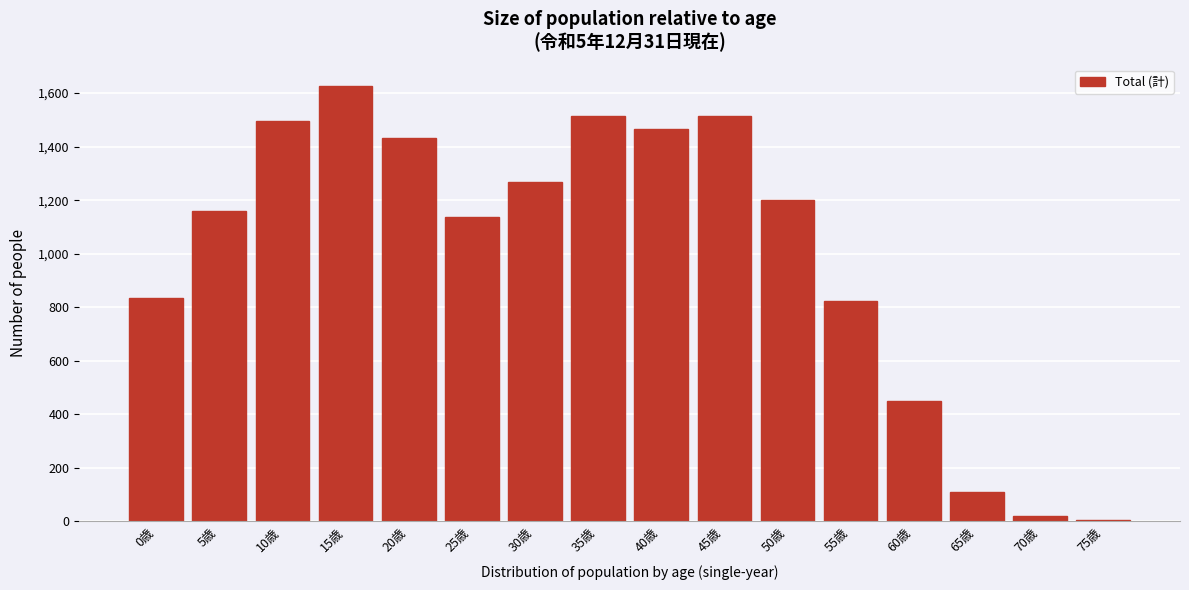

Which has a higher value, 60歳 or 55歳?

55歳